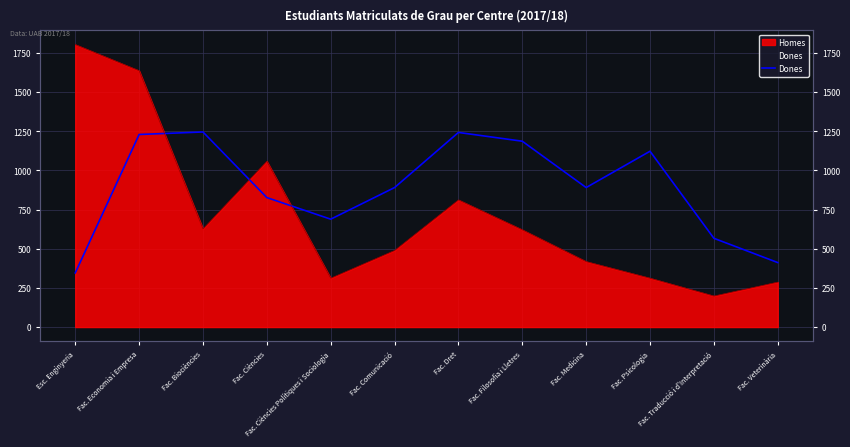

What is the average value?

888